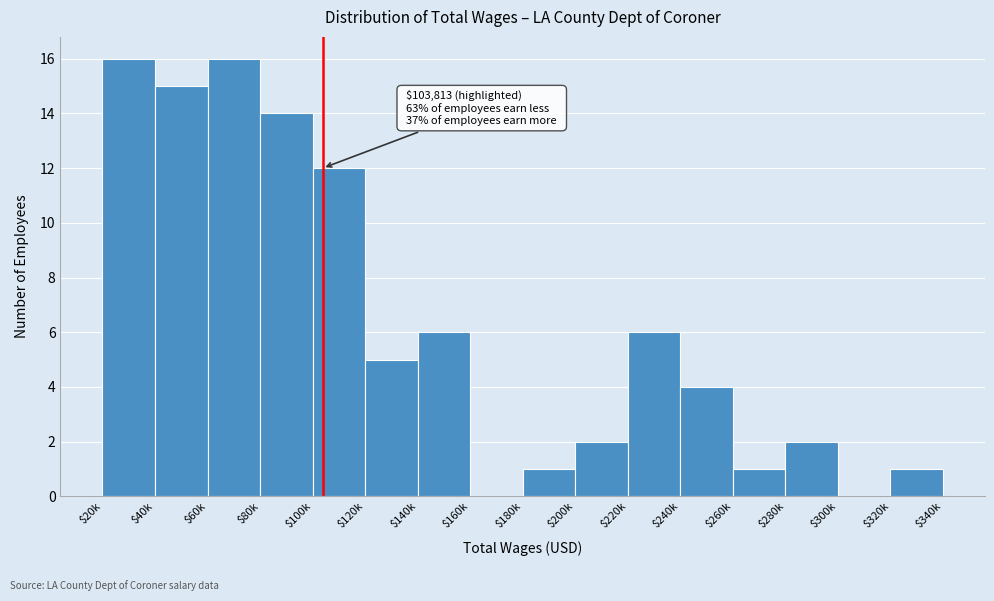

Is it true that the value at $60k is 16?

True